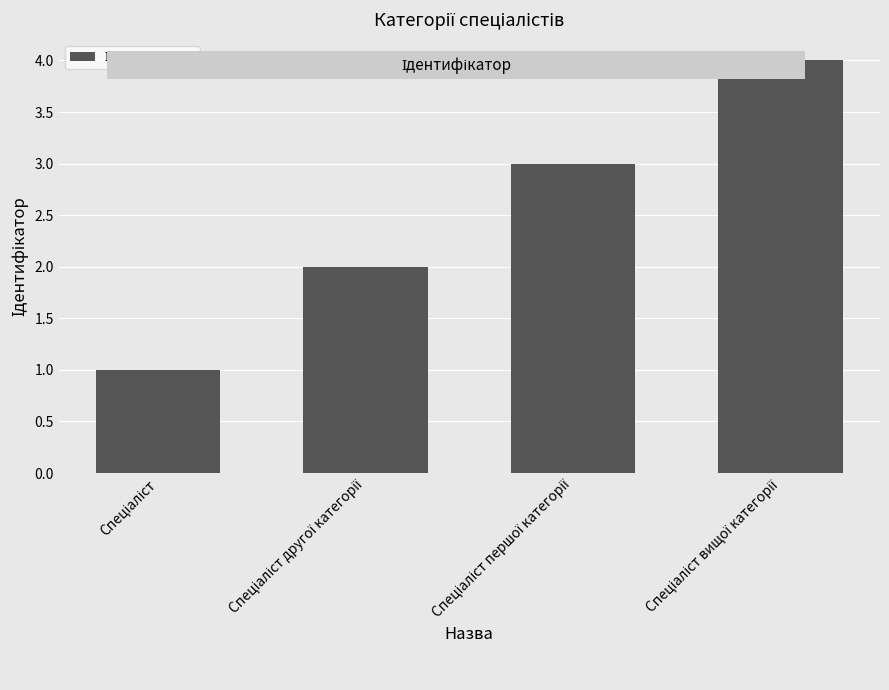

What is the maximum value shown in the chart?

4